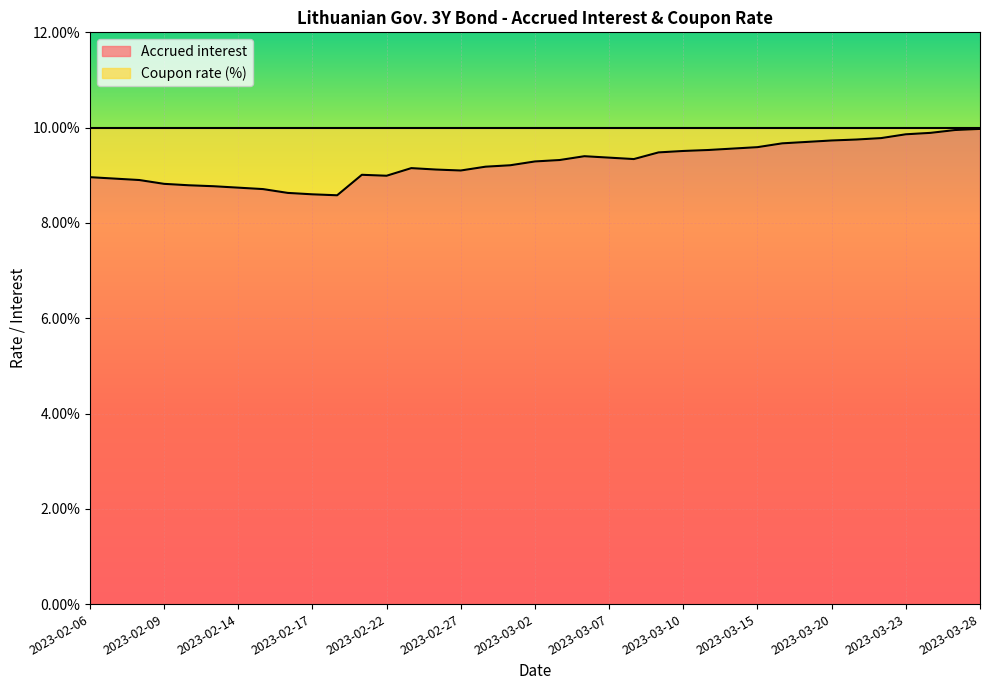

What is the label of the 18th point from the left?

2023-03-01